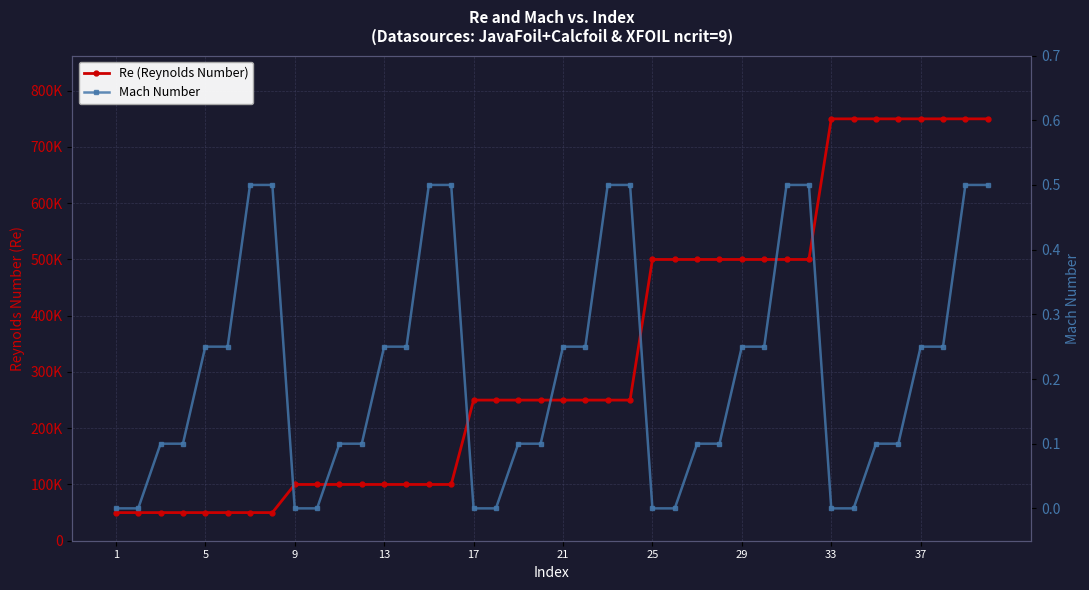

True or false: Re (Reynolds Number) and Mach Number intersect in this chart.

False